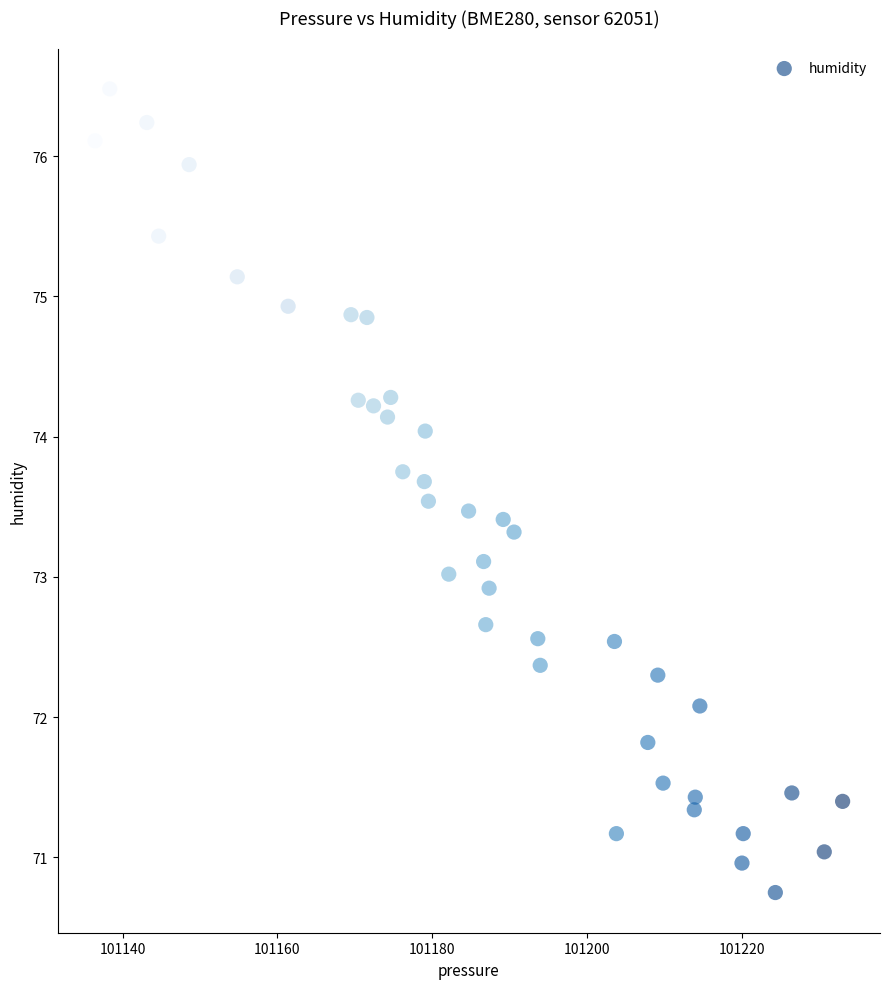

What is the range of X values (max minus min)?

96.6